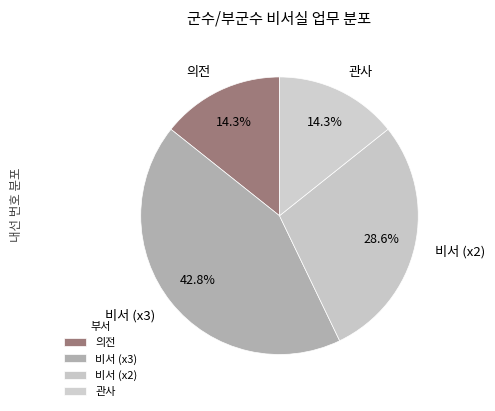

To the nearest percent, what percentage of the pie is 관사?

14%